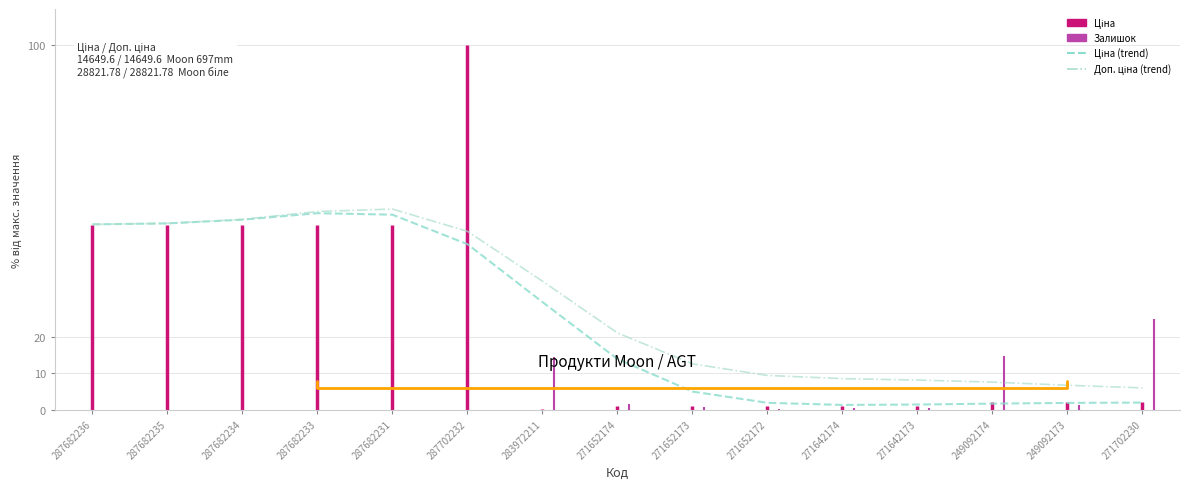

True or false: Доп. ціна (trend) and Ціна (trend) cross at least once.

False